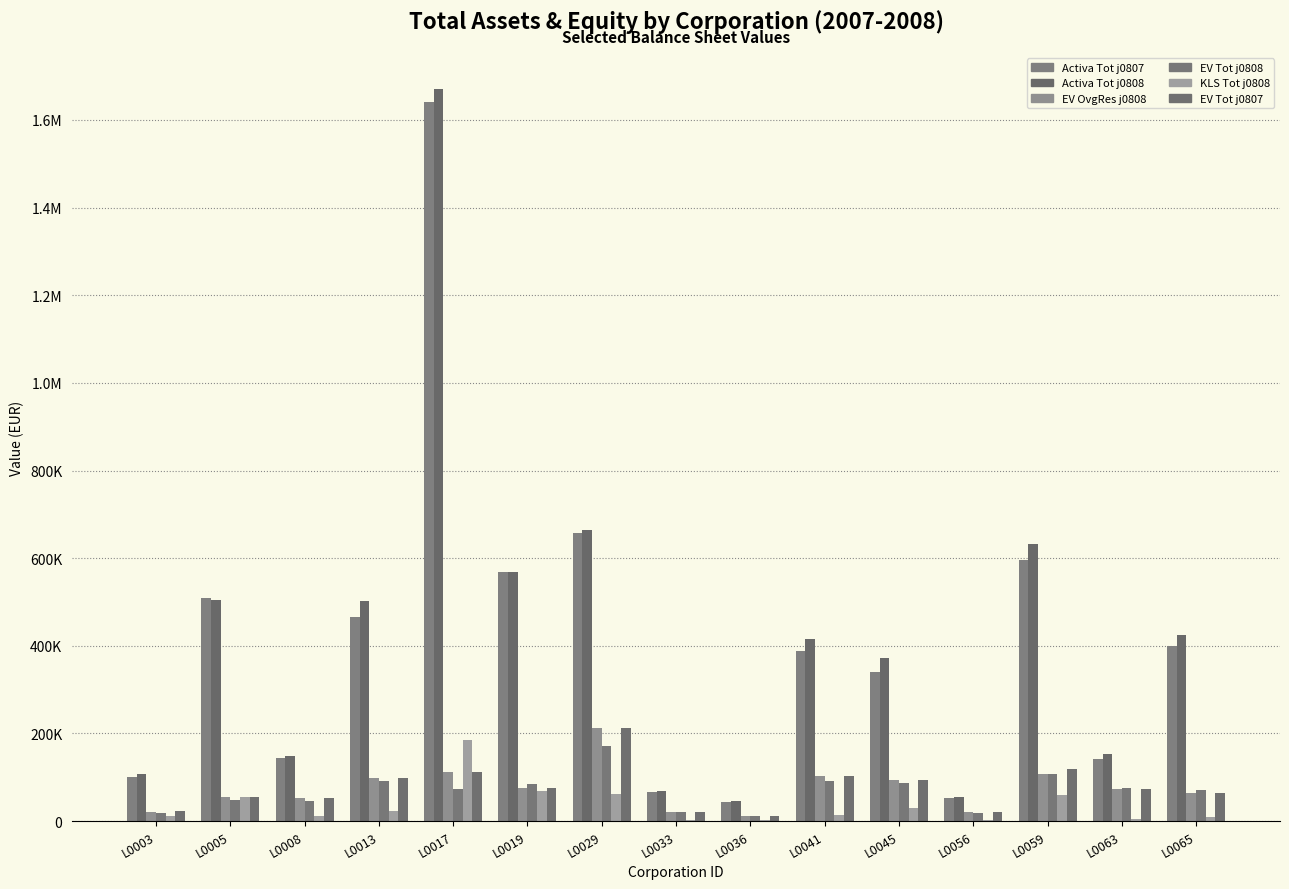

Reading left to right, what are all the values shown in this chart?

BalansWV_Activa_Tot_j0807: L0003=101297	L0005=508430	L0008=143361	L0013=465355	L0017=1640311	L0019=567996	L0029=656680	L0033=66032	L0036=43435	L0041=388724	L0045=340560	L0056=52981	L0059=594708	L0063=141642	L0065=398467
BalansWV_Activa_Tot_j0808: L0003=107841	L0005=503705	L0008=147776	L0013=501853	L0017=1669649	L0019=567607	L0029=664149	L0033=68624	L0036=44801	L0041=416238	L0045=371165	L0056=55071	L0059=631942	L0063=152683	L0065=425288
BalansWV_EV_OvgRes_j0808: L0003=21679	L0005=55749	L0008=51606	L0013=97892	L0017=112100	L0019=75359	L0029=211985	L0033=19739	L0036=12271	L0041=102141	L0045=92909	L0056=20104	L0059=107269	L0063=73778	L0065=63691
BalansWV_EV_Tot_j0808: L0003=19462	L0005=47987	L0008=46567	L0013=91772	L0017=74282	L0019=85756	L0029=171480	L0033=20206	L0036=11184	L0041=91054	L0045=87579	L0056=18740	L0059=107269	L0063=74996	L0065=69942
BalansWV_KLS_Tot_j0808: L0003=11860	L0005=53990	L0008=11984	L0013=23619	L0017=184064	L0019=68990	L0029=62483	L0033=1731	L0036=1923	L0041=14586	L0045=28747	L0056=1721	L0059=59420	L0063=4897	L0065=9299
BalansWV_EV_Tot_j0807: L0003=22139	L0005=55749	L0008=51606	L0013=97892	L0017=112100	L0019=75359	L0029=211985	L0033=19739	L0036=12271	L0041=102141	L0045=92909	L0056=20104	L0059=119735	L0063=73778	L0065=63691